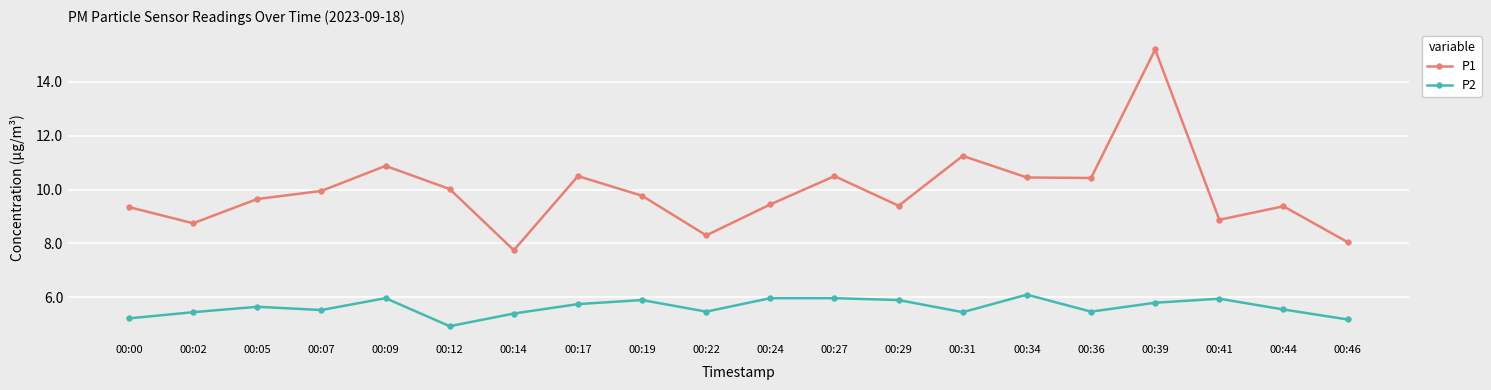

Is the value of P1 at 00:12 greater than the value of P2 at 00:34?

Yes